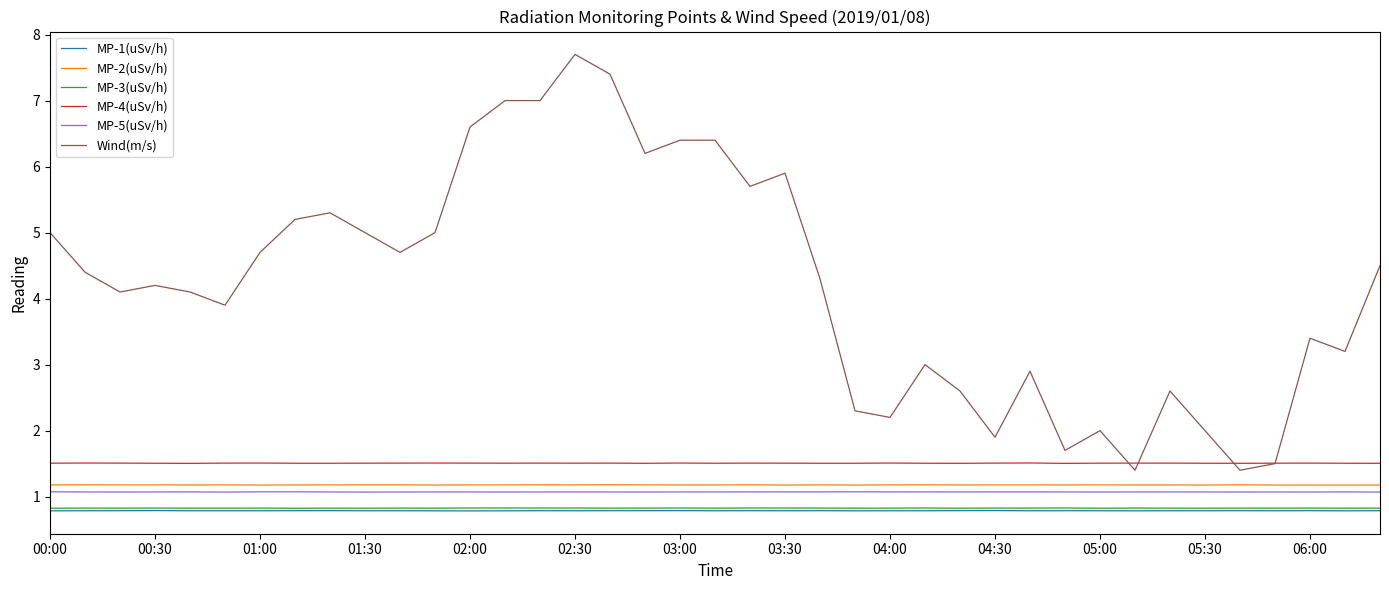

Which series has the largest total across all categories?

Wind(m/s)